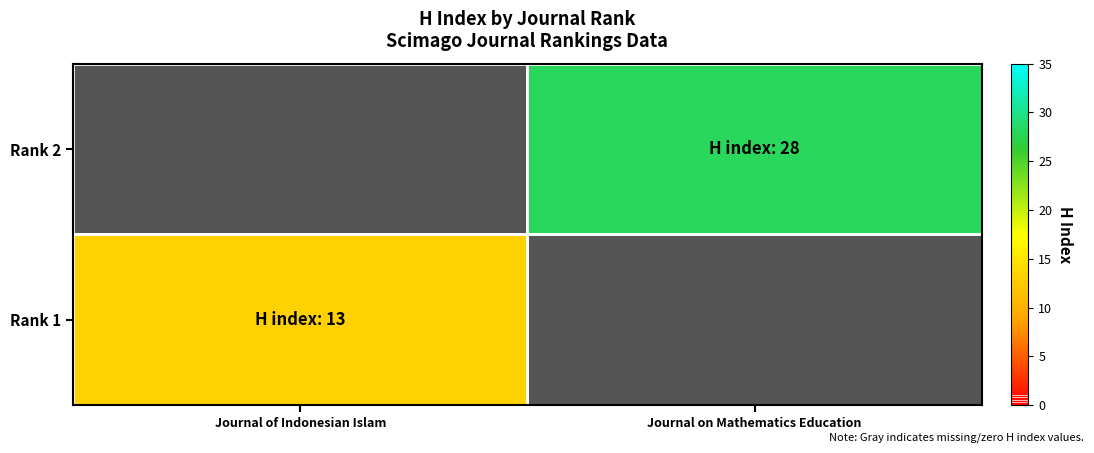

At which category is the sum across all series the highest?

Journal on Mathematics Education